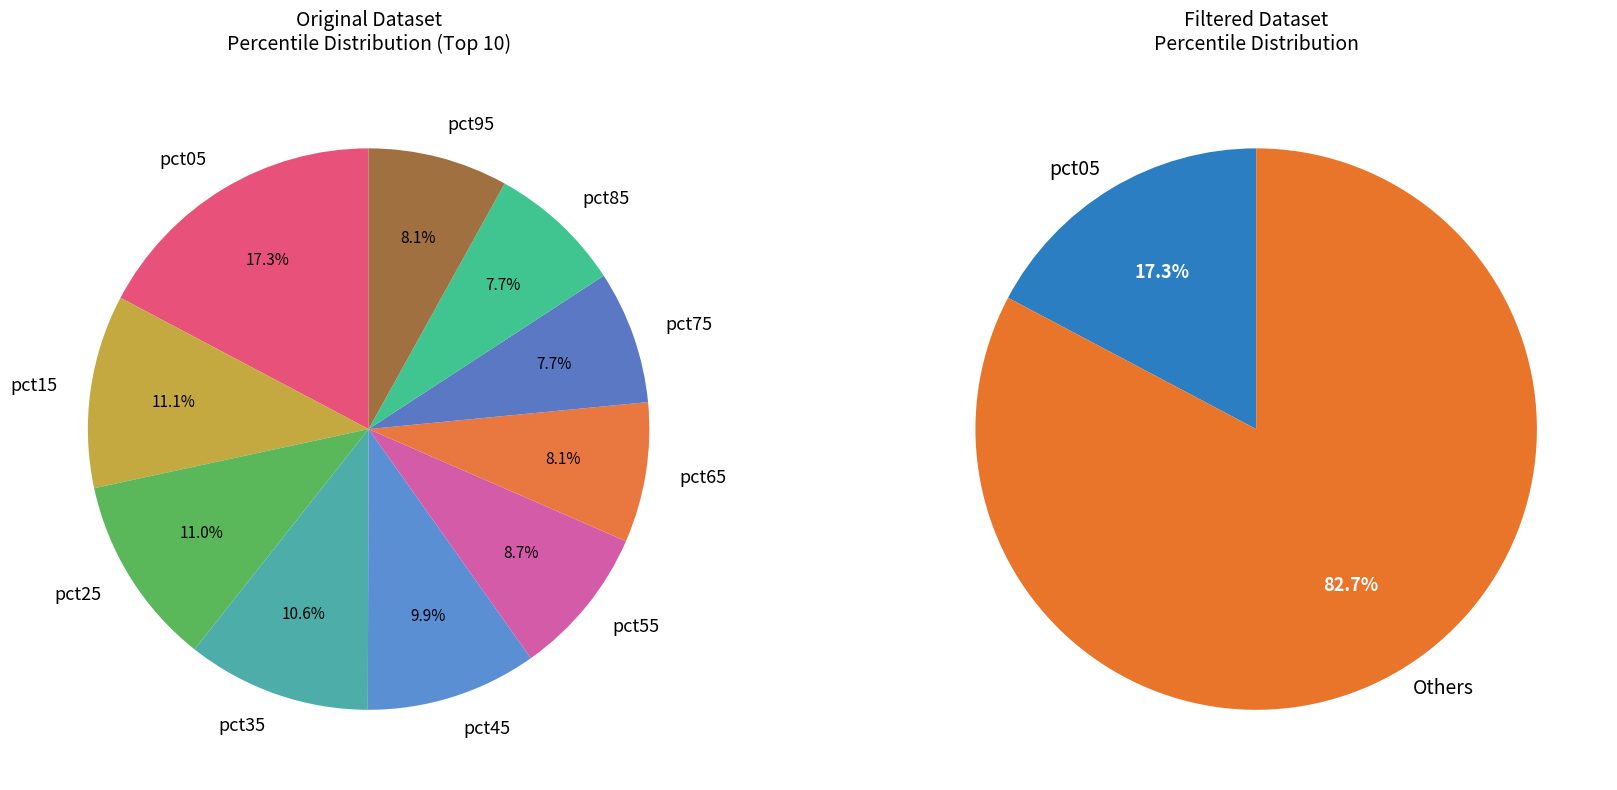

To the nearest percent, what is the difference between the largest and smallest slice percentages?

10%